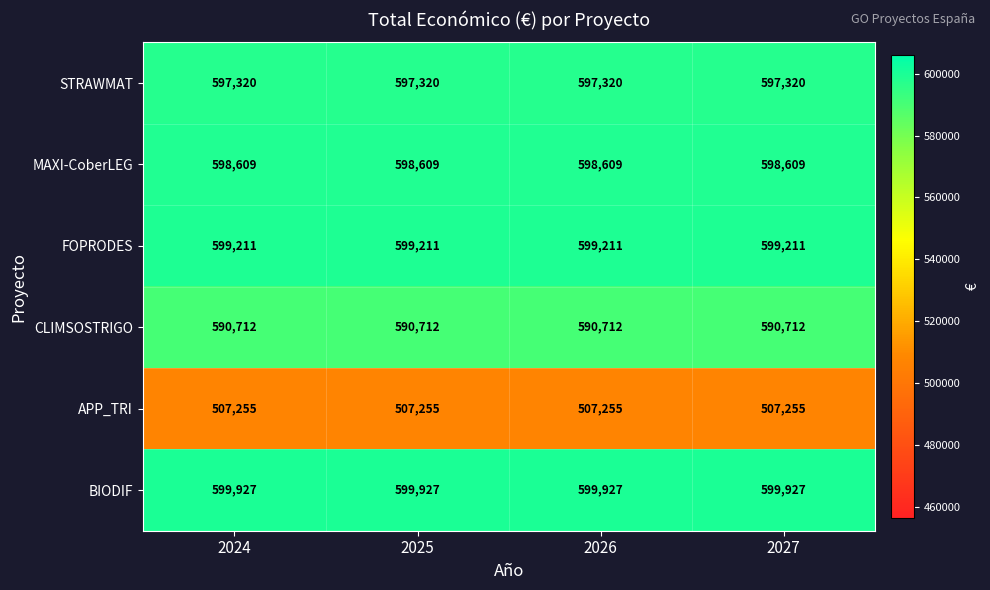

Is it true that STRAWMAT equals 597320 at 2025?

True